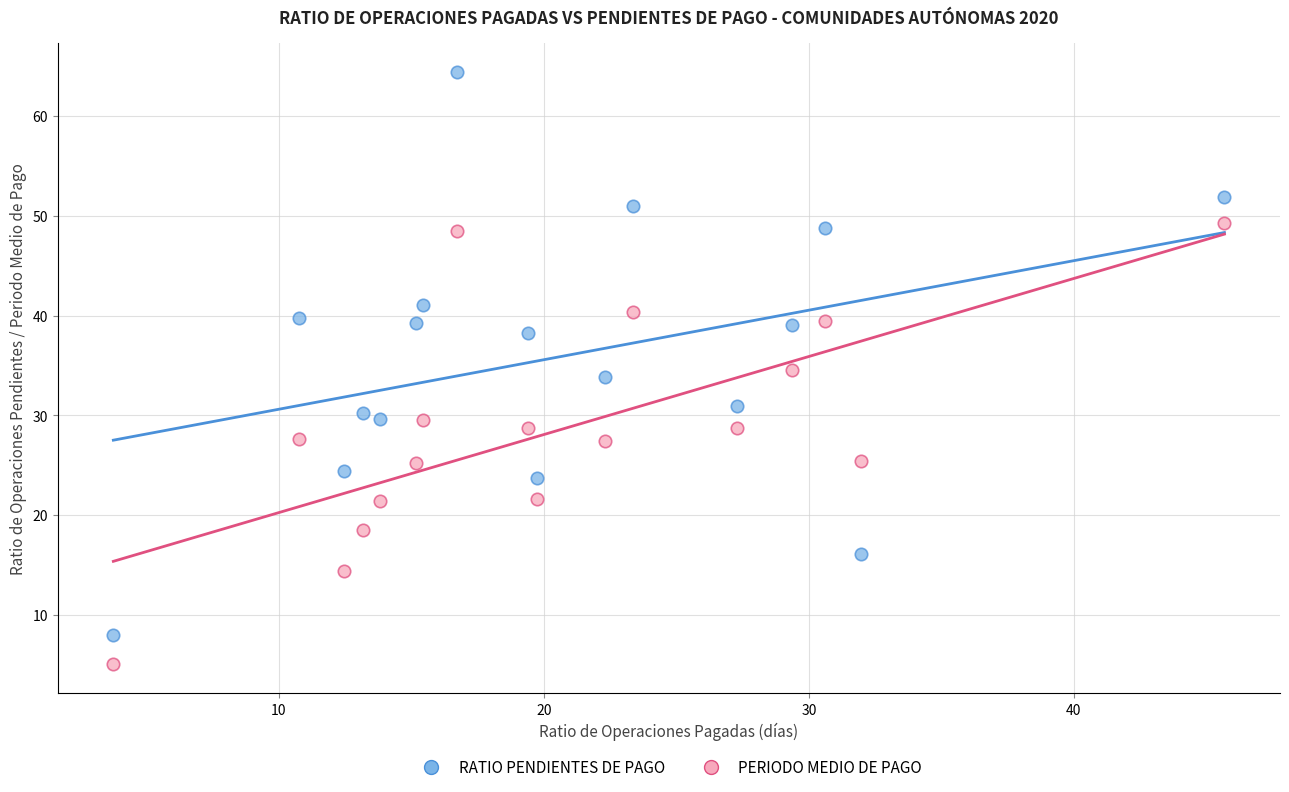

Across all data points, what is the range of X values (max minus min)?

41.9